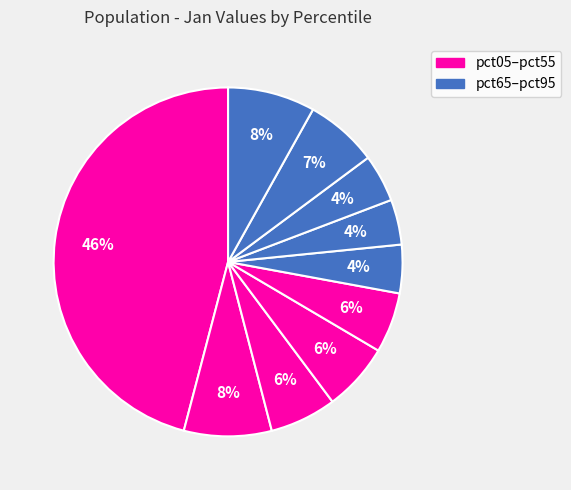

How many segments does this pie chart have?

10